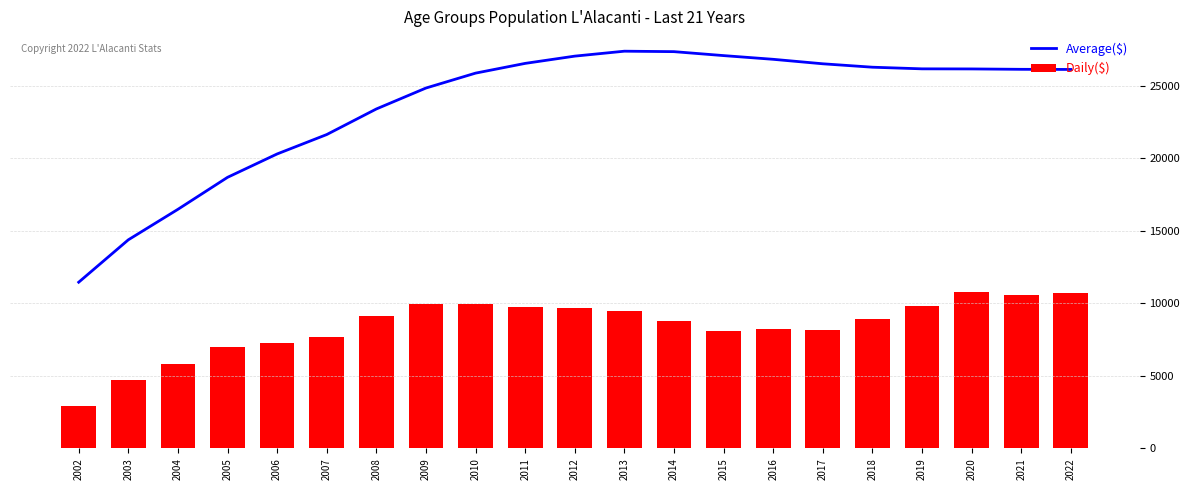

Count the number of data series in this chart.

2